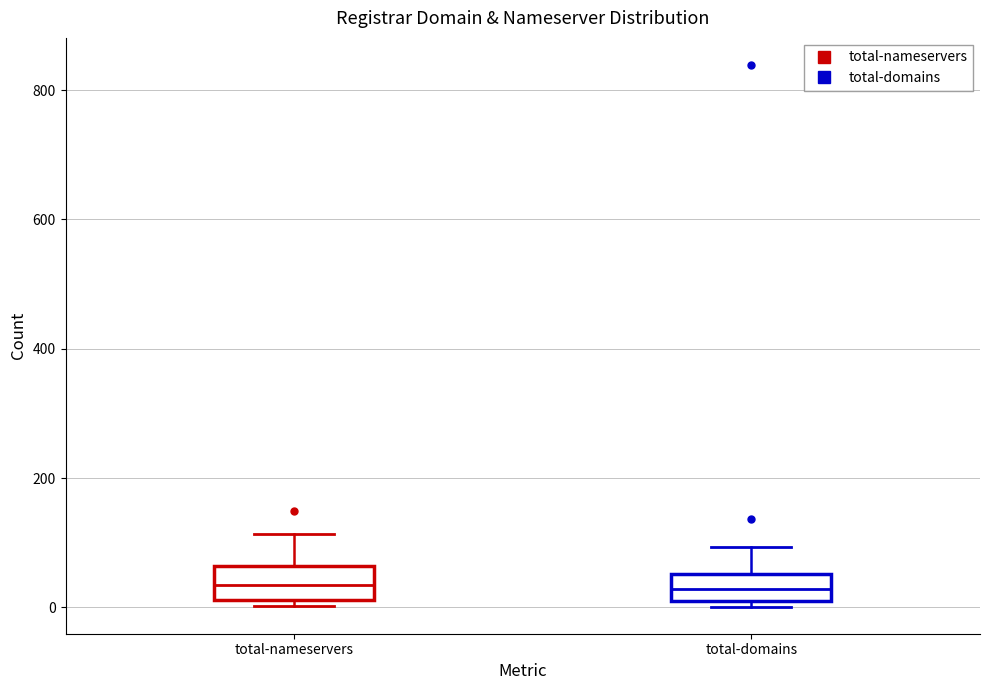

Reading left to right, transcribe this box plot: for each box, give where its median line is, the range the box spans, and where its two whiskers end, as read against the y-axis. The values are not printed on the chart, so give them approximately, as read against the axis.

total-nameservers: median 40, box 20 to 60, whiskers 0 to 120
total-domains: median 20 (inside the box), box 20 to 60, whiskers 0 to 100